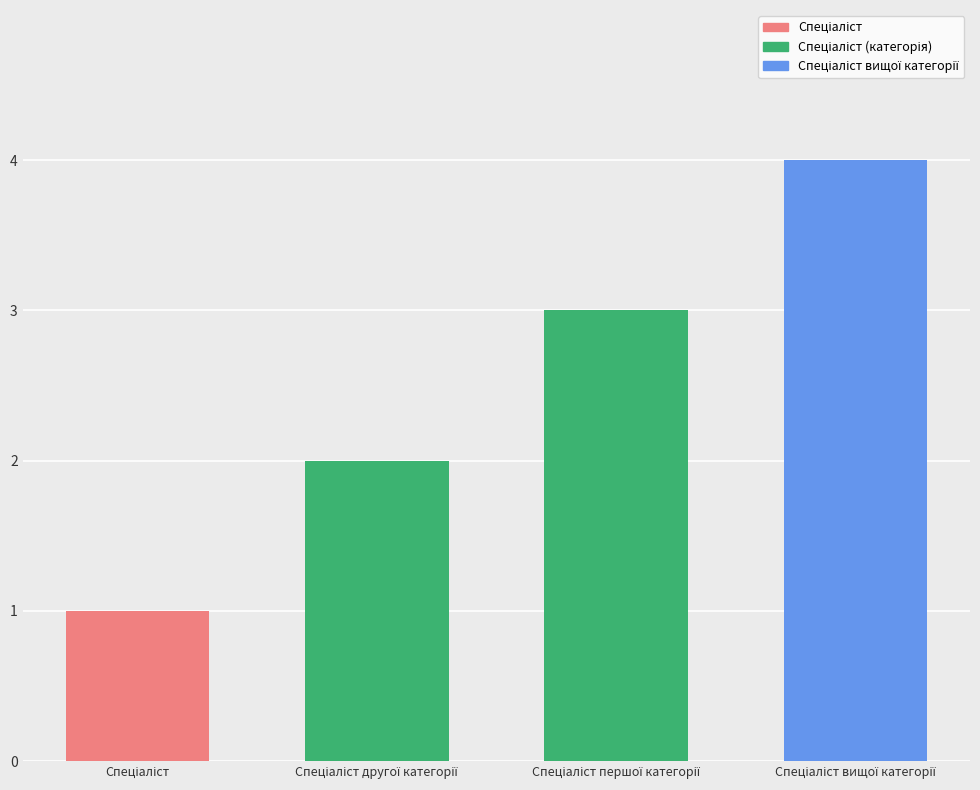

What is the difference between the maximum and minimum values?

3